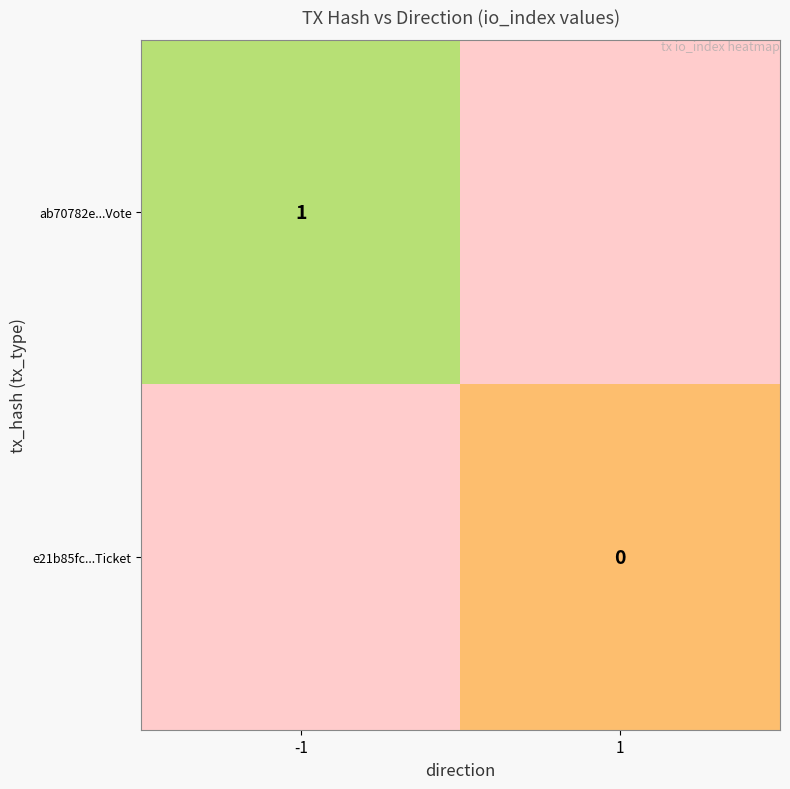

True or false: ab70782e...Vote has a value of 1.6 at -1.

False